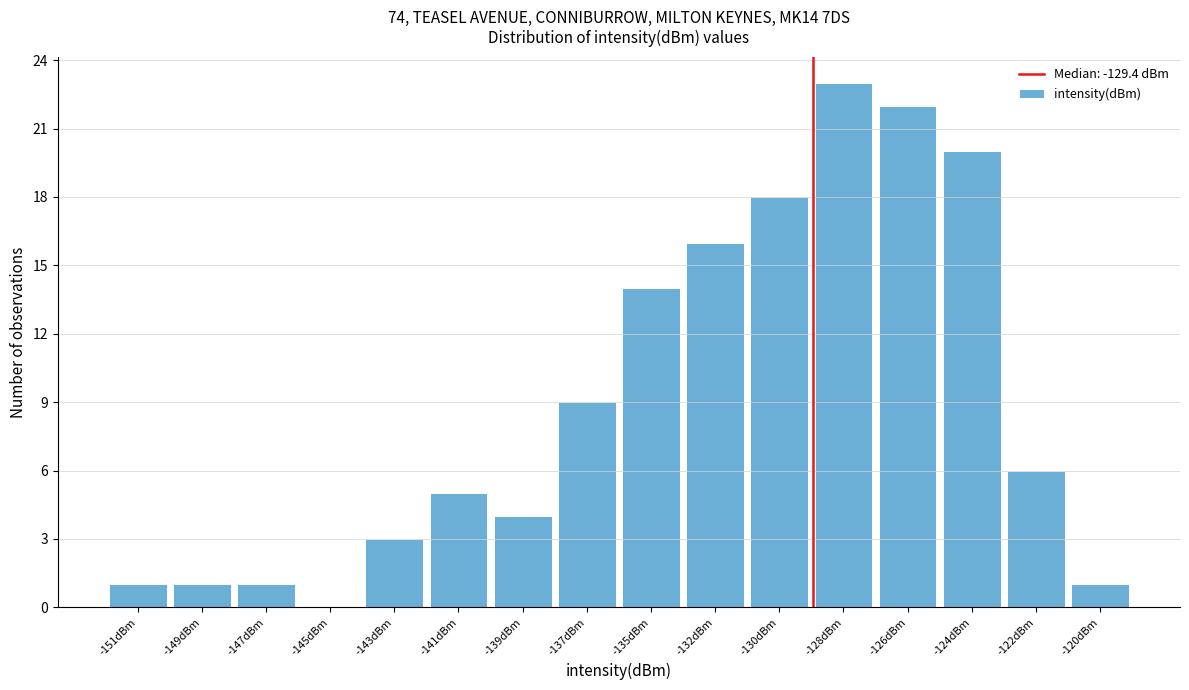

Reading right to left, what are all the values shown in this chart?

-120dBm=1	-122dBm=6	-124dBm=20	-126dBm=22	-128dBm=23	-130dBm=18	-132dBm=16	-135dBm=14	-137dBm=9	-139dBm=4	-141dBm=5	-143dBm=3	-145dBm=0	-147dBm=1	-149dBm=1	-151dBm=1